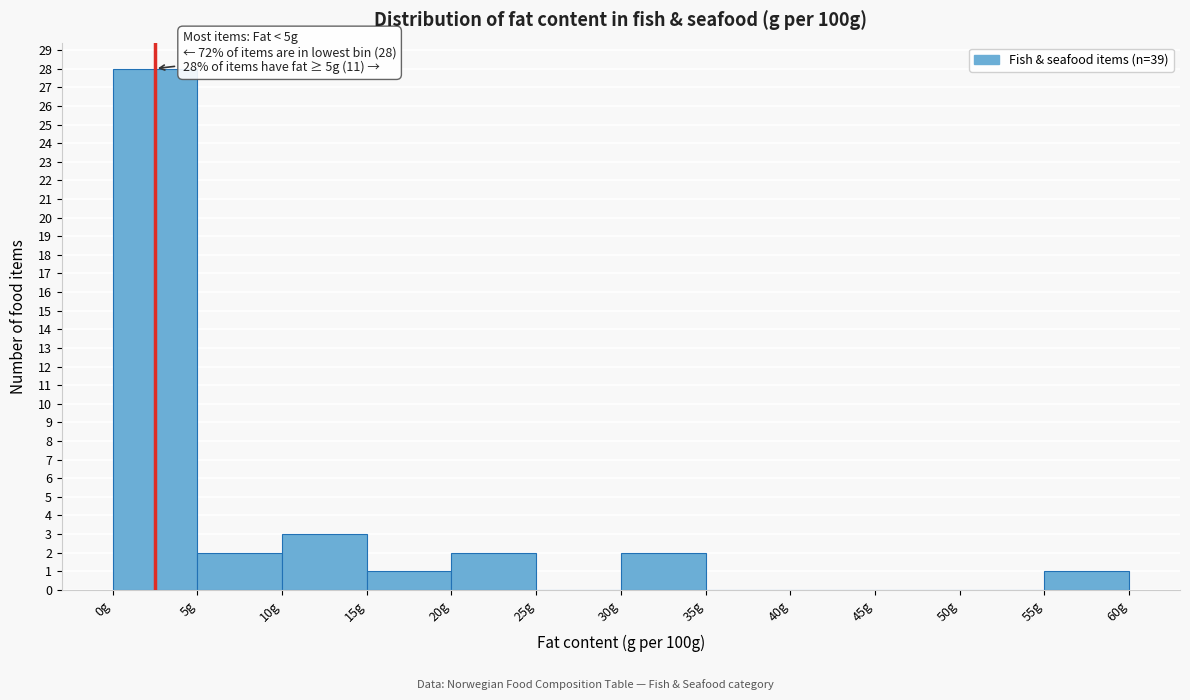

Which range on the x-axis has the tallest bar?

0 to 5